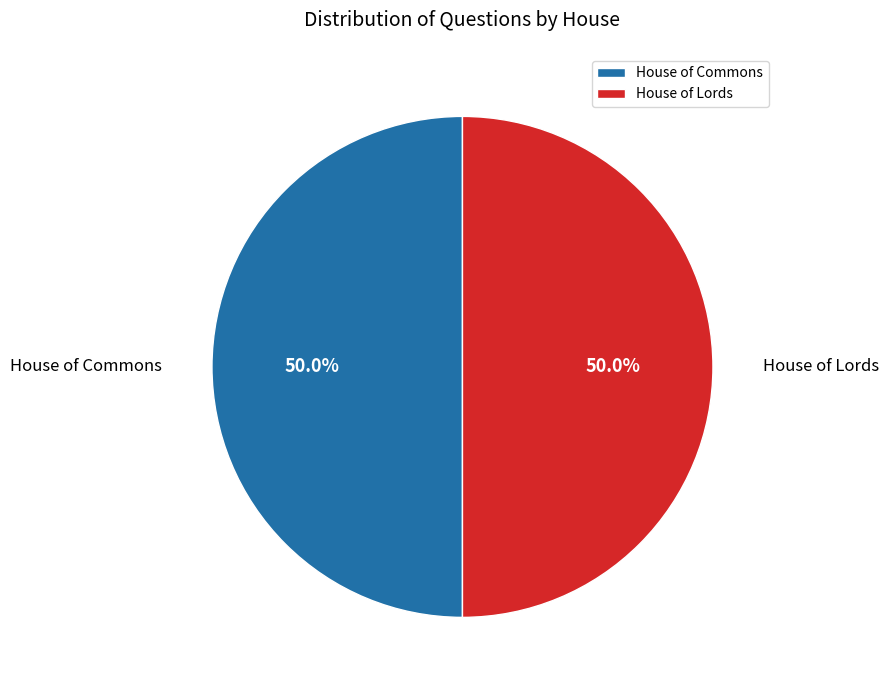

What portion of the pie excludes House of Lords?

50.0%